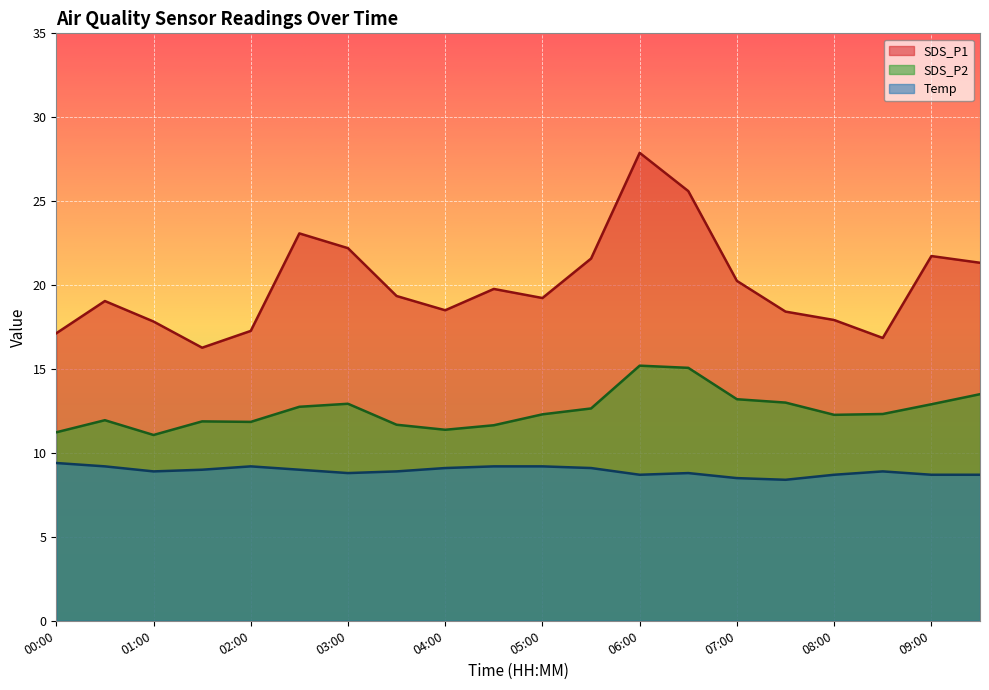

What is the spread (max minus min) of values at 03:30?

10.5